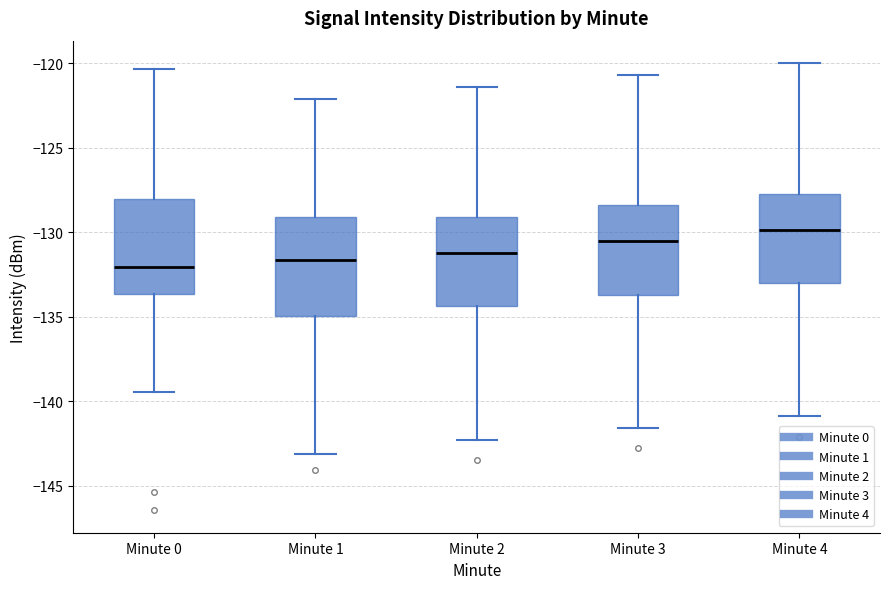

Where does the median line of the box for Minute 0 sit on the y-axis? The values are not printed on the chart, so give them approximately, as read against the axis.

-132.0